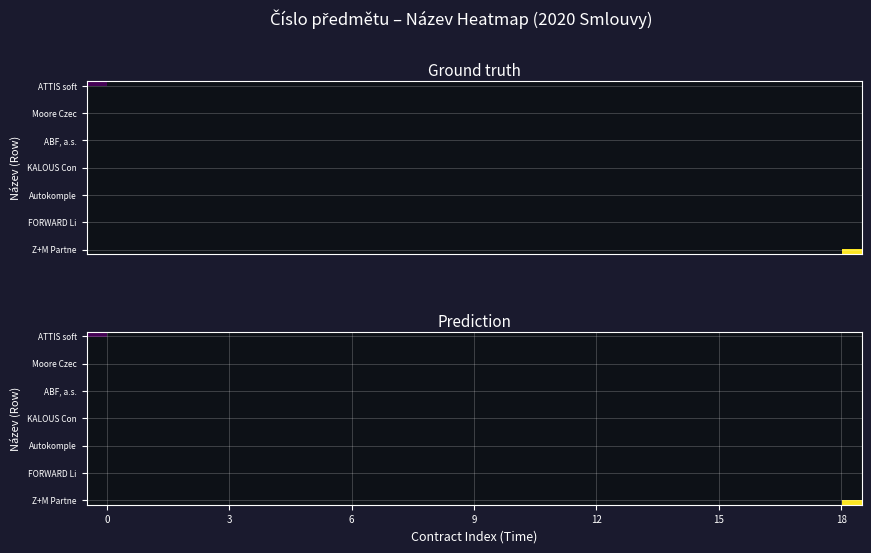

How many categories are shown in the chart?

19